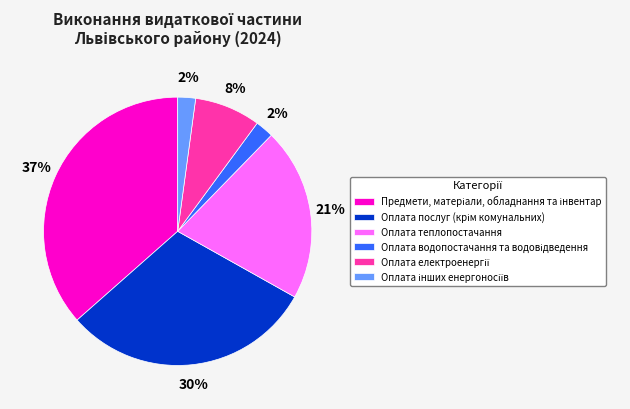

Does any single category account for the majority?

No